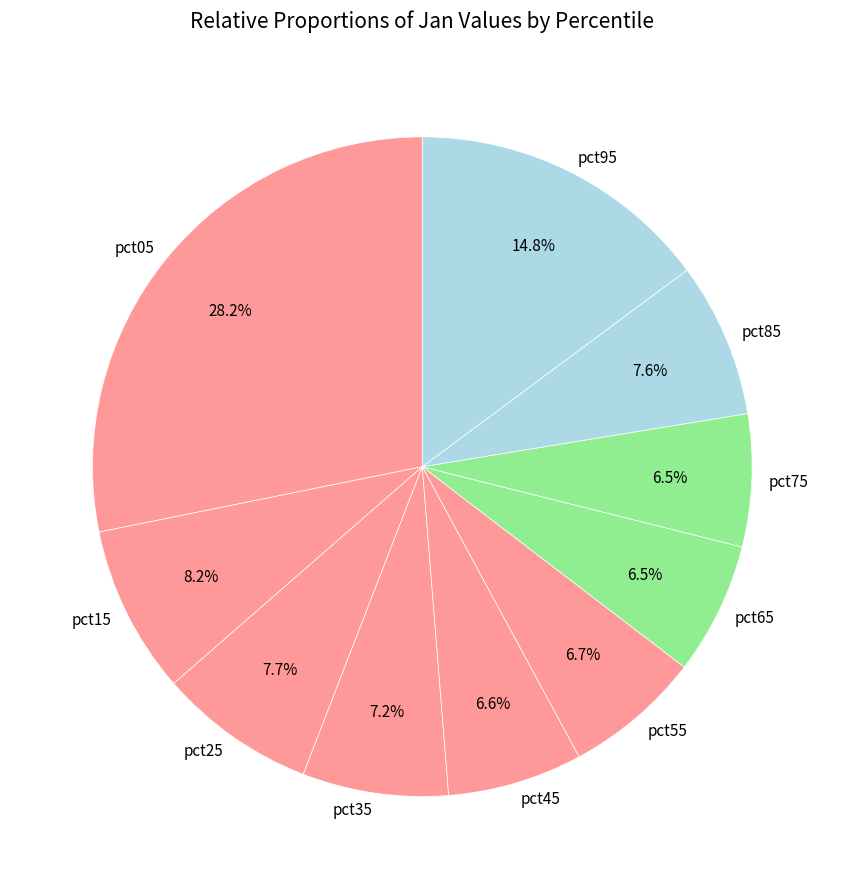

Does any single category account for the majority?

No